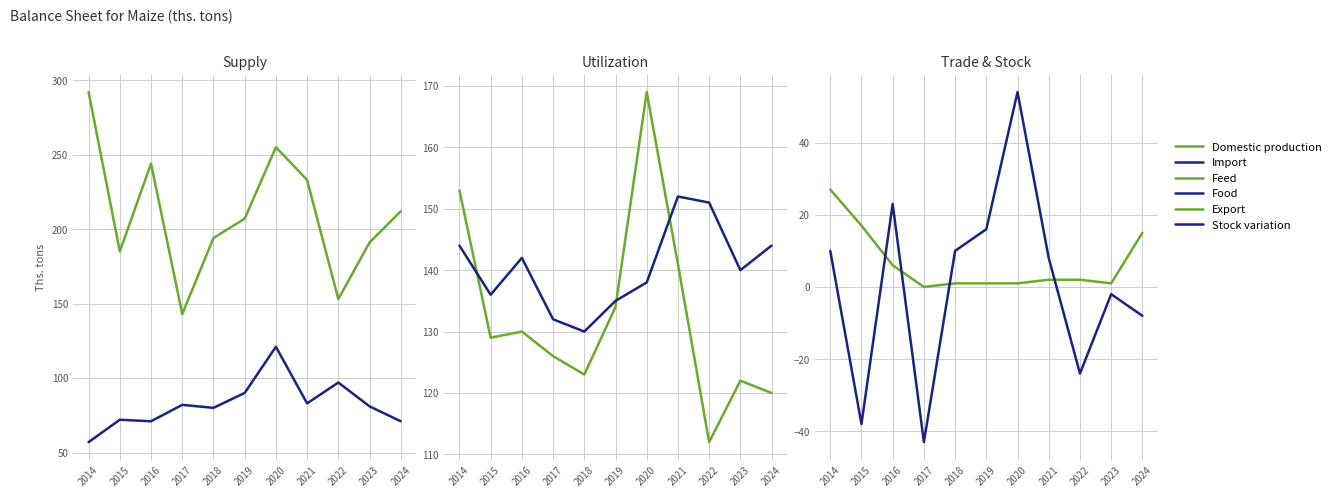

Is it true that Food equals 70 at 2014?

False